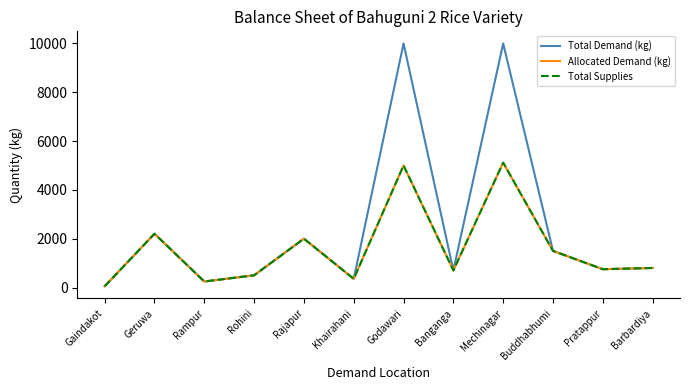

The Total Demand (kg) series shows 1500 at Buddhabhumi. True or false?

True